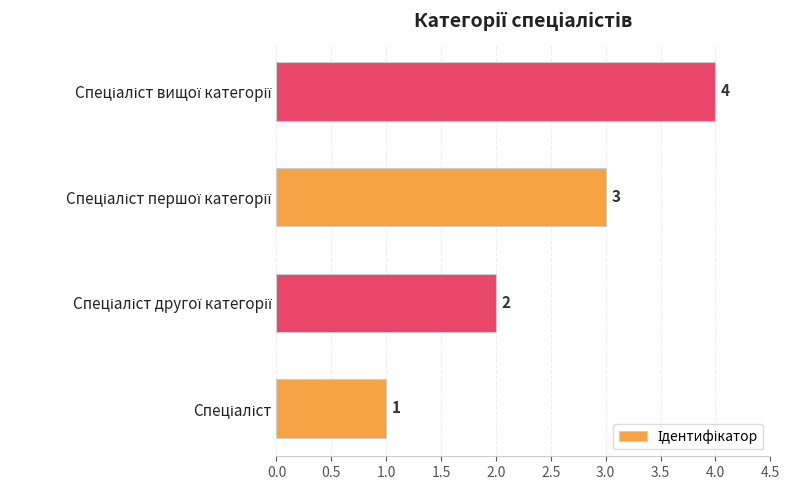

What is the maximum value shown in the chart?

4